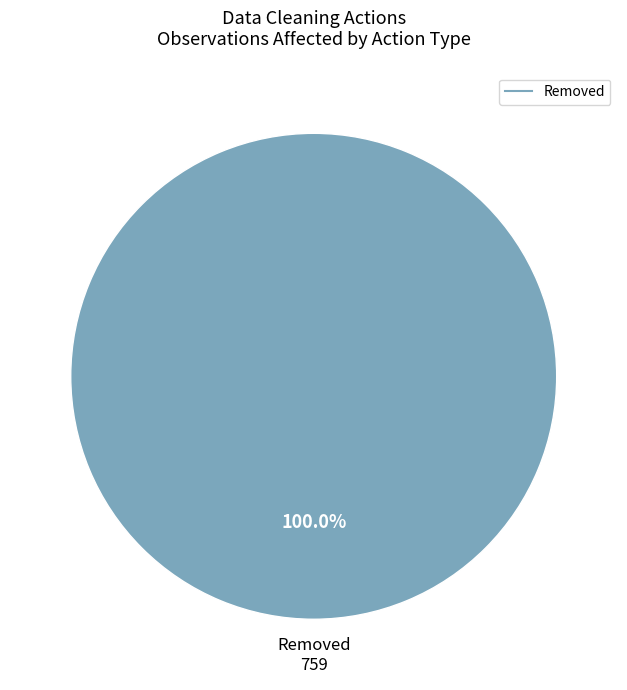

Is there a majority slice in this chart?

Yes